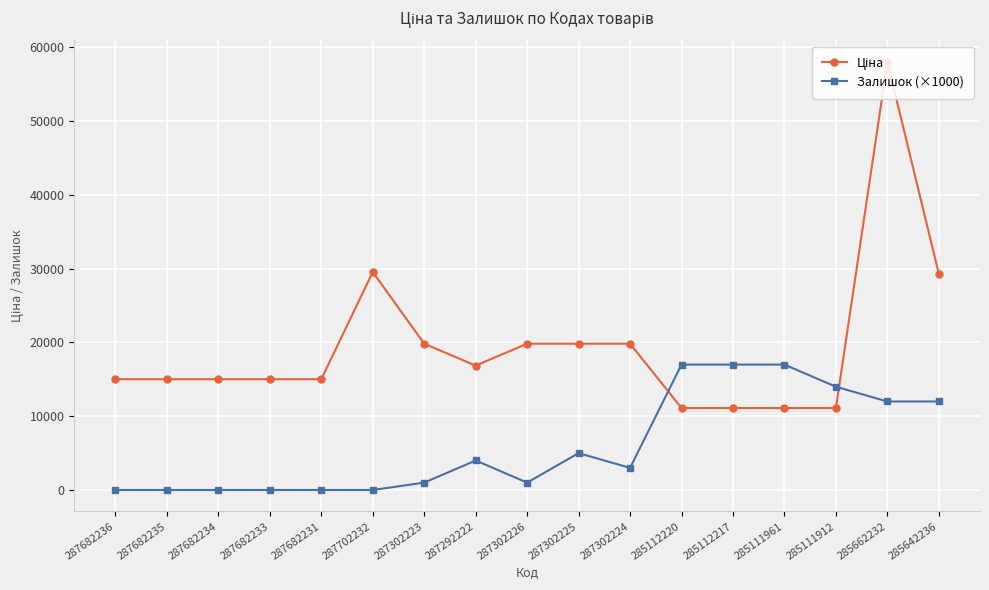

True or false: Залишок (×1000) has more than 0 points higher than both neighbors.

True